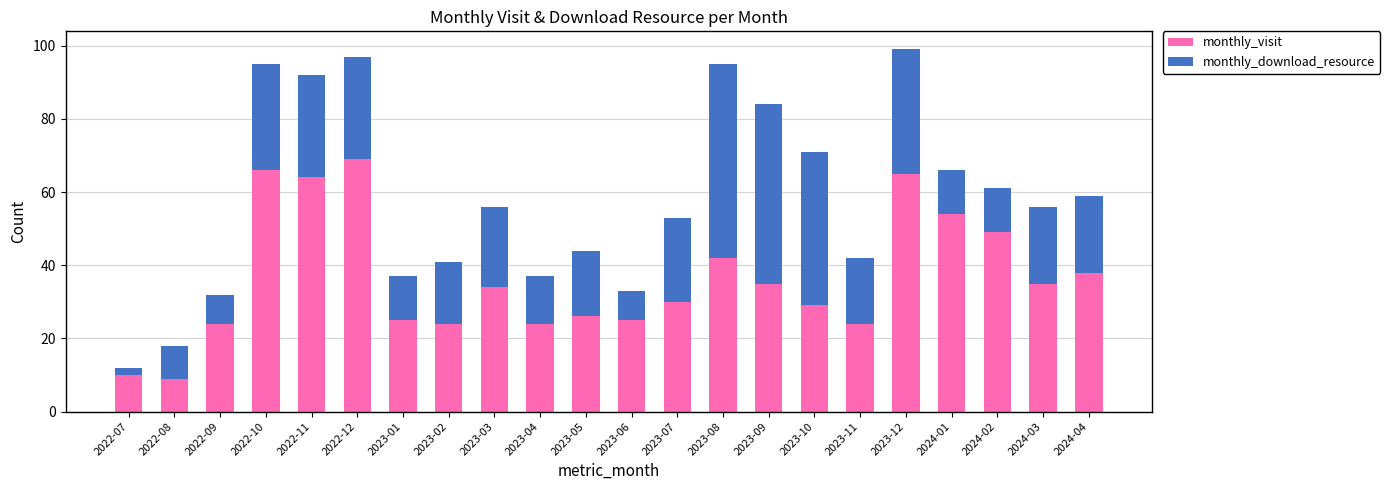

True or false: monthly_visit has a value of 38 at 2024-04.

True